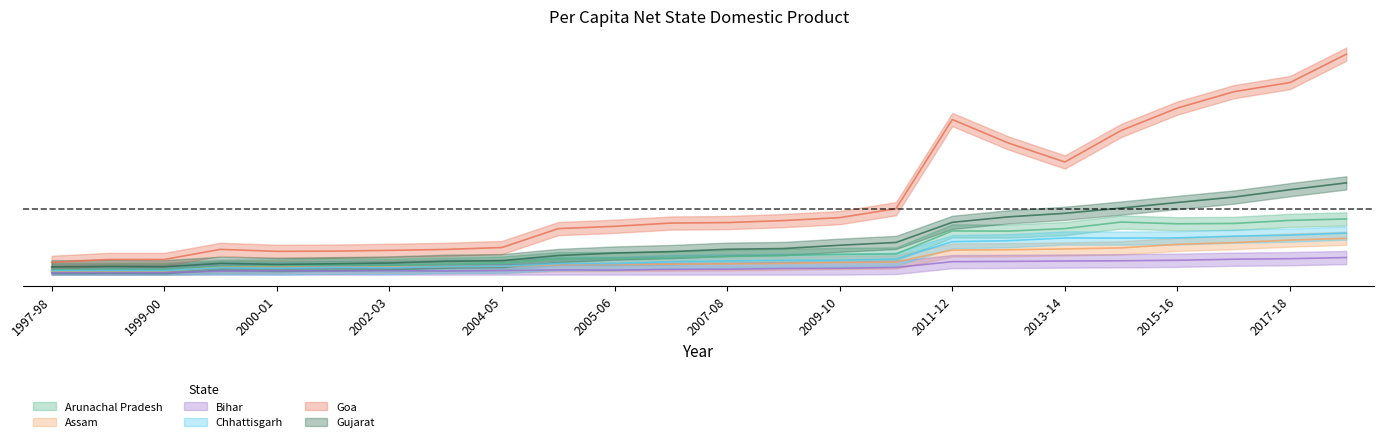

Rank the series by their maximum value, from highest to lowest.

Goa, Gujarat, Arunachal Pradesh, Chhattisgarh, Assam, Bihar